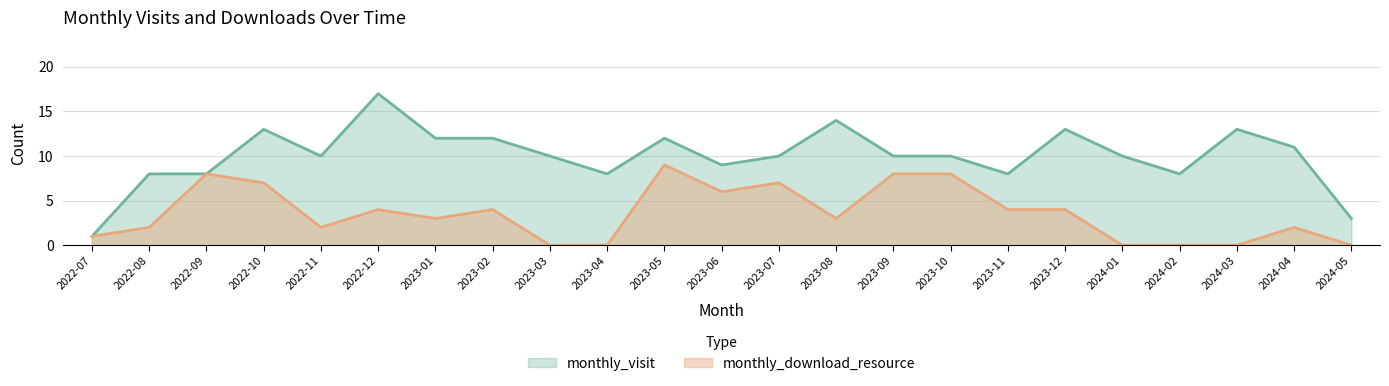

True or false: monthly_download_resource and monthly_visit cross at least once.

False